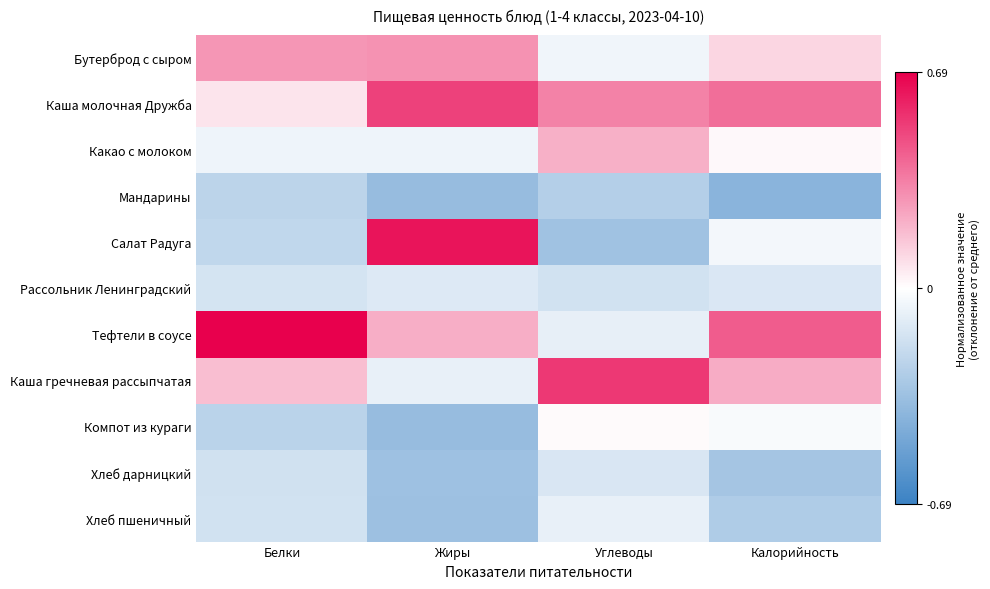

Rank the series at Белки from lowest to highest value.

Компот из кураги, Мандарины, Салат Радуга, Хлеб дарницкий, Хлеб пшеничный, Рассольник Ленинградский, Какао с молоком, Каша молочная Дружба, Каша гречневая рассыпчатая, Бутерброд с сыром, Тефтели в соусе